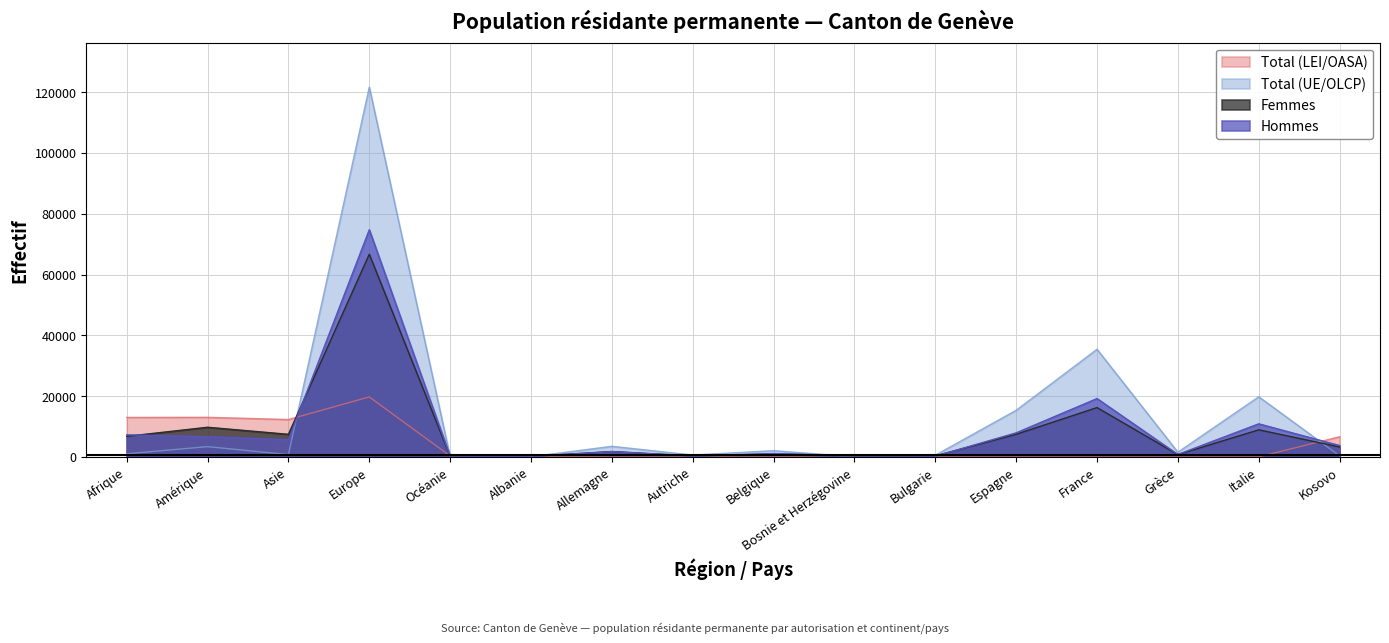

Does the chart display data point markers on the line(s)?

No